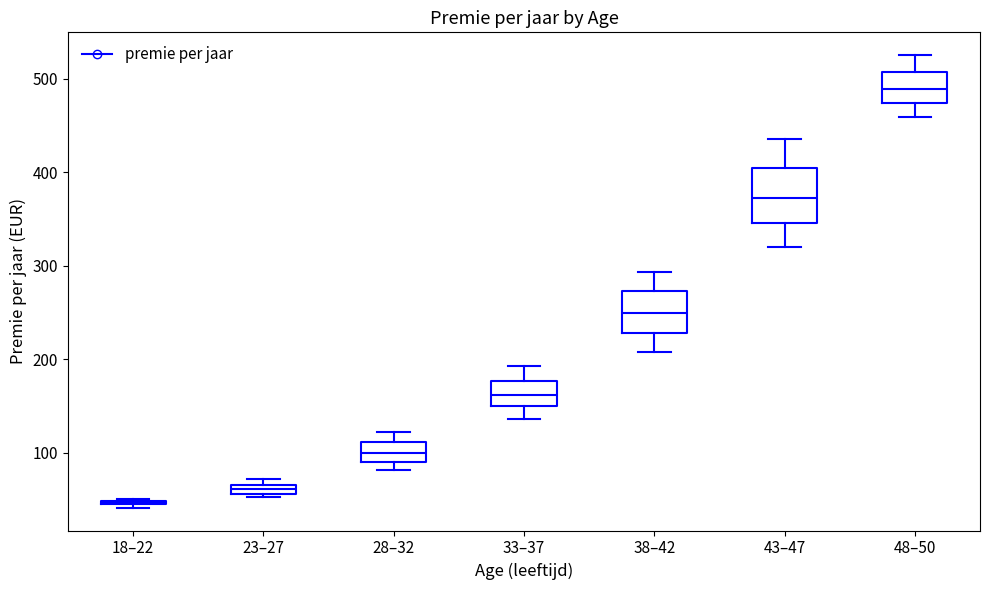

Comparing the boxes themselves (not the whiskers), which one is the tallest?

43–47